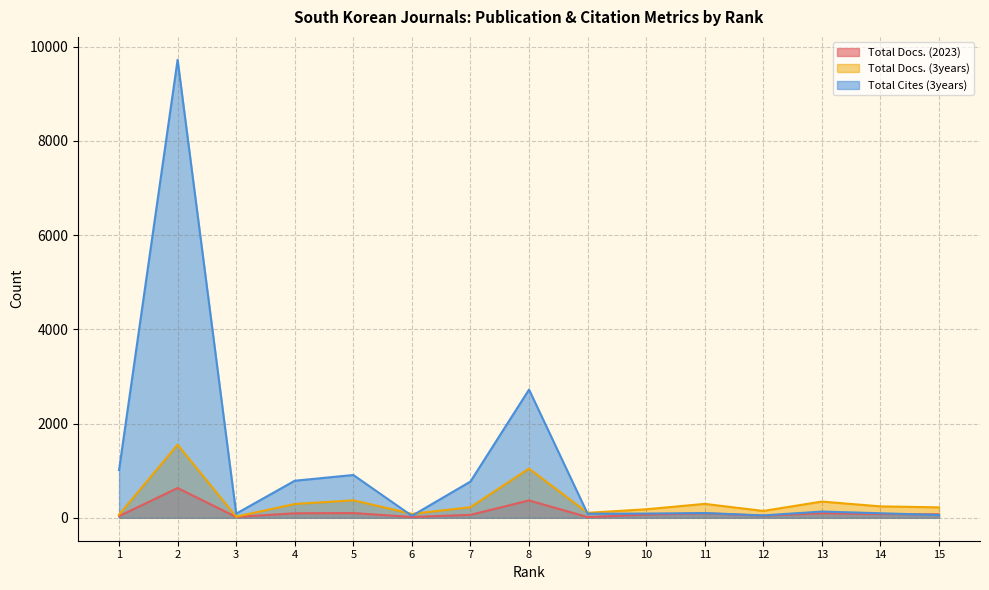

True or false: Total Docs. (2023) has a value of 68 at 10.

True